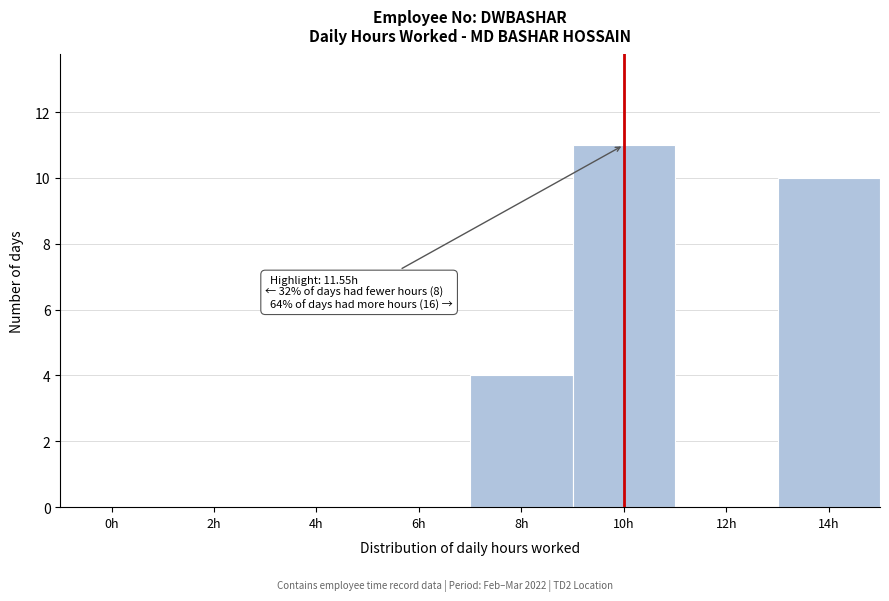

Reading right to left, transcribe all the data shown in this chart.

14h=10	12h=0	10h=11	8h=4	6h=0	4h=0	2h=0	0h=0